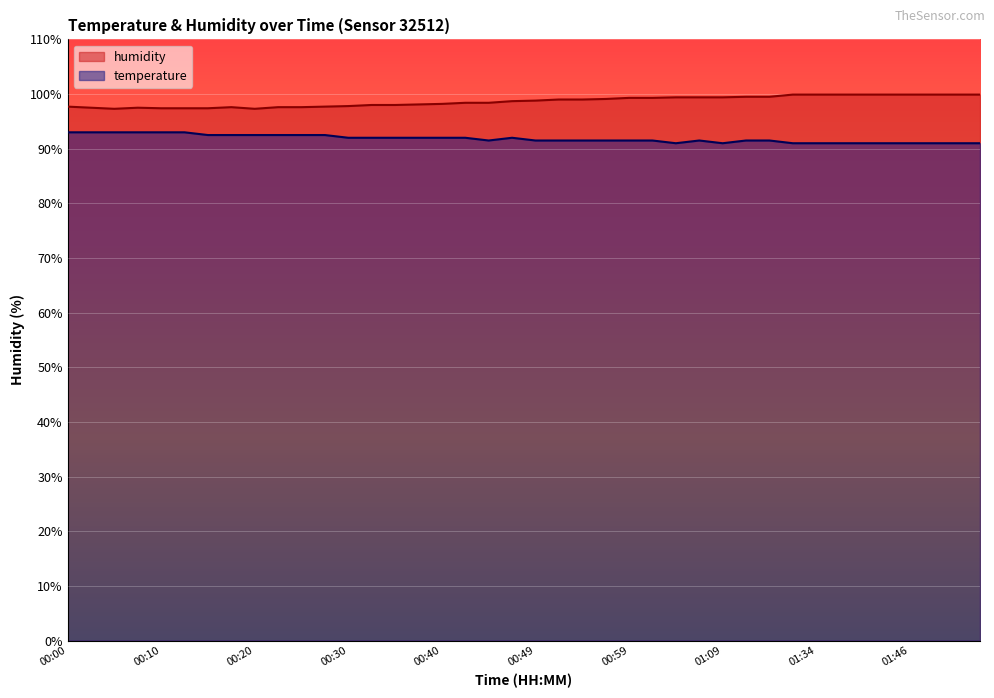

In temperature, how many points are lower than both neighbors (excluding endpoints)?

3